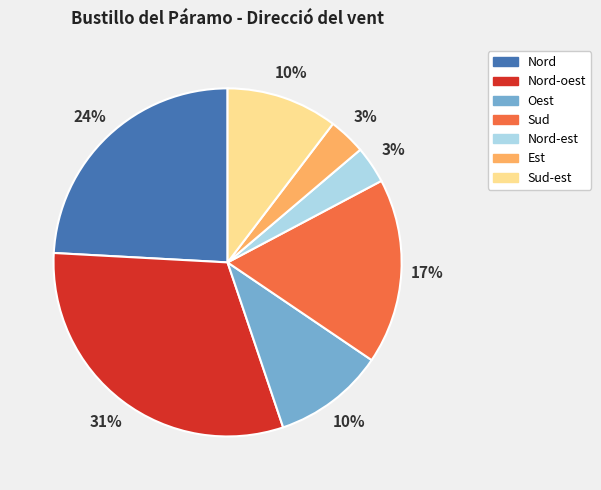

Which category has the biggest portion of the pie?

Nord-oest